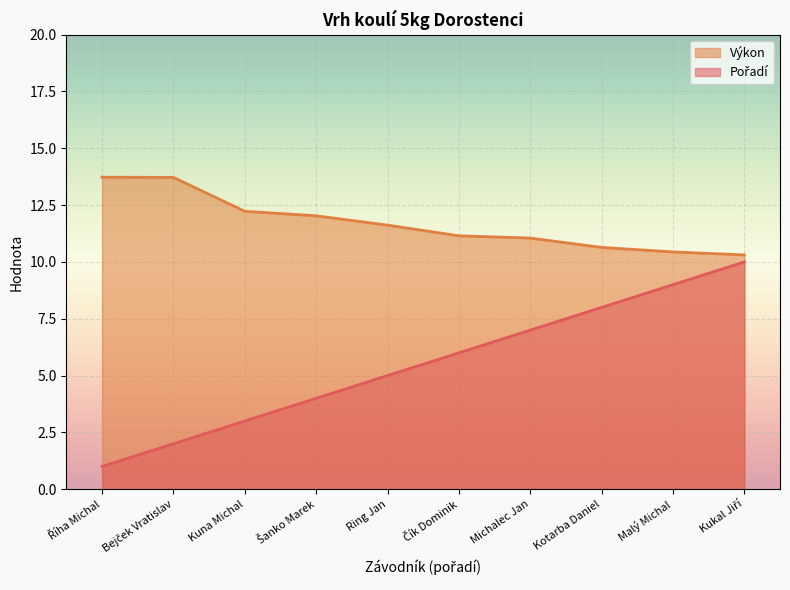

Reading left to right, transcribe all the data shown in this chart.

Pořadí: Říha Michal=1.0	Bejček Vratislav=2.0	Kuna Michal=3.0	Šanko Marek=4.0	Ring Jan=5.0	Čík Dominik=6.0	Michalec Jan=7.0	Kotarba Daniel=8.0	Malý Michal=9.0	Kukal Jiří=10.0
Výkon: Říha Michal=13.7	Bejček Vratislav=13.7	Kuna Michal=12.2	Šanko Marek=12.0	Ring Jan=11.6	Čík Dominik=11.2	Michalec Jan=11.1	Kotarba Daniel=10.6	Malý Michal=10.4	Kukal Jiří=10.3